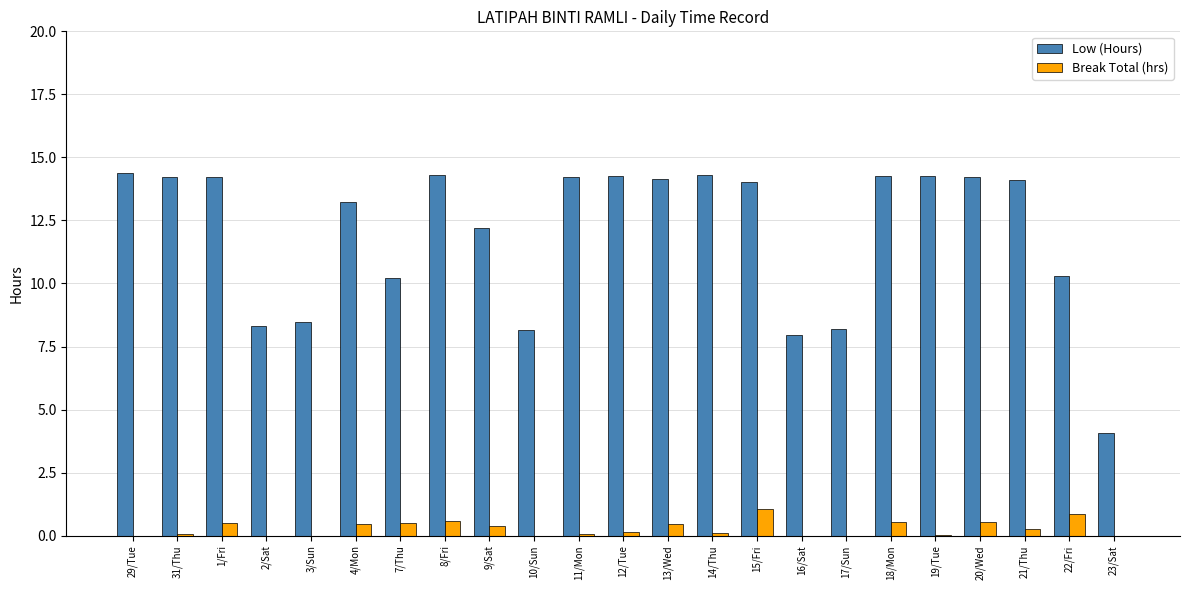

What is the total value across all series at 20/Wed?

14.8